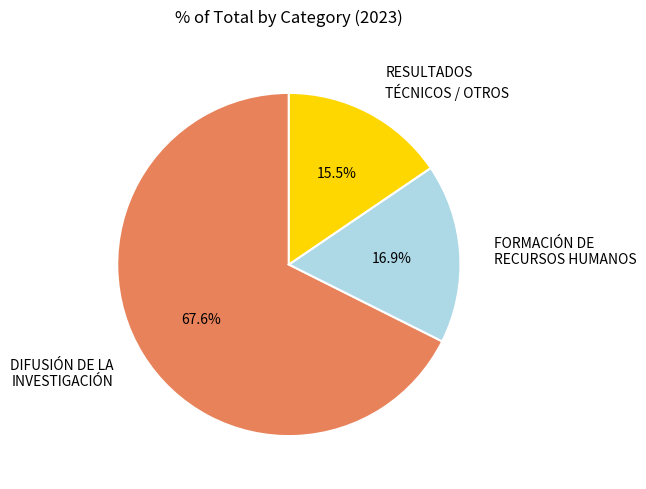

Count the number of slices in the pie.

3